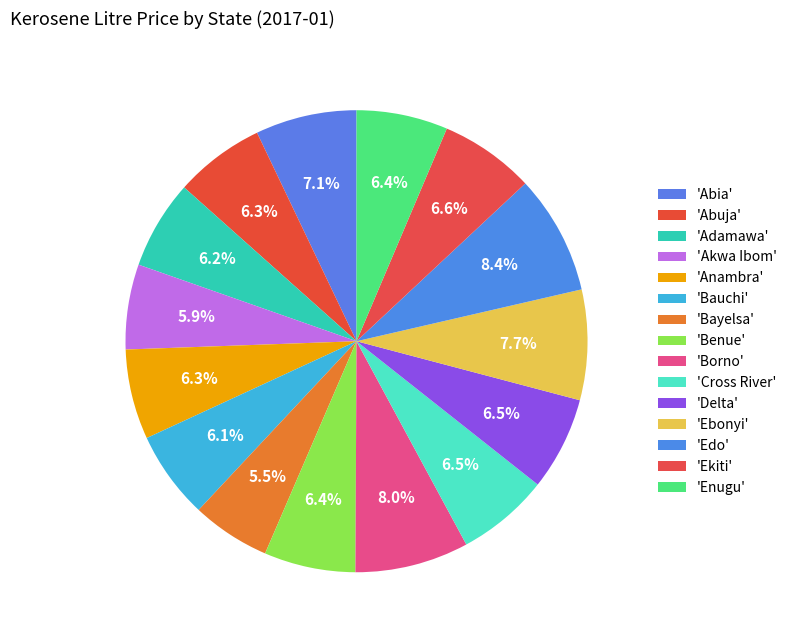

How many slices are in this pie chart?

15